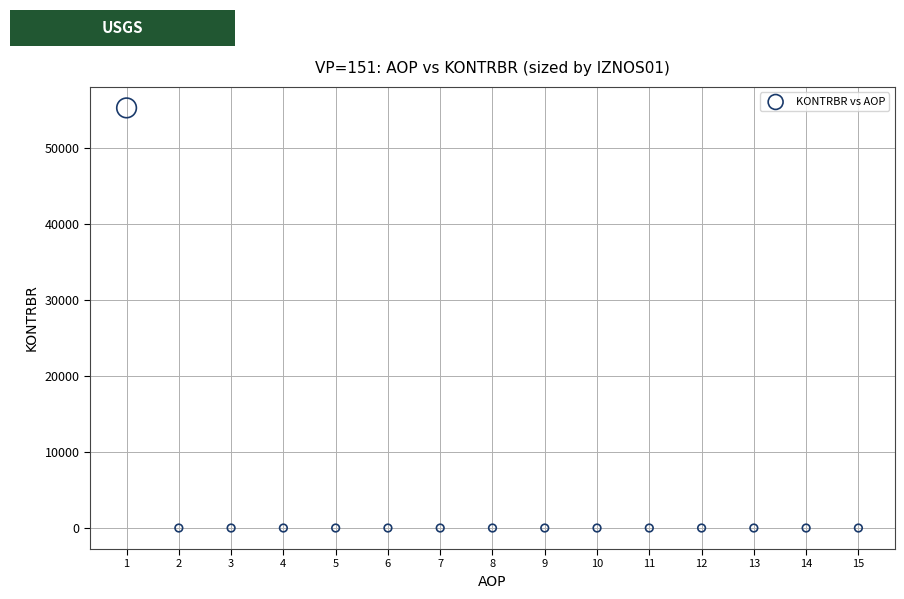

What is the range of Y values (max minus min)?

55275.6